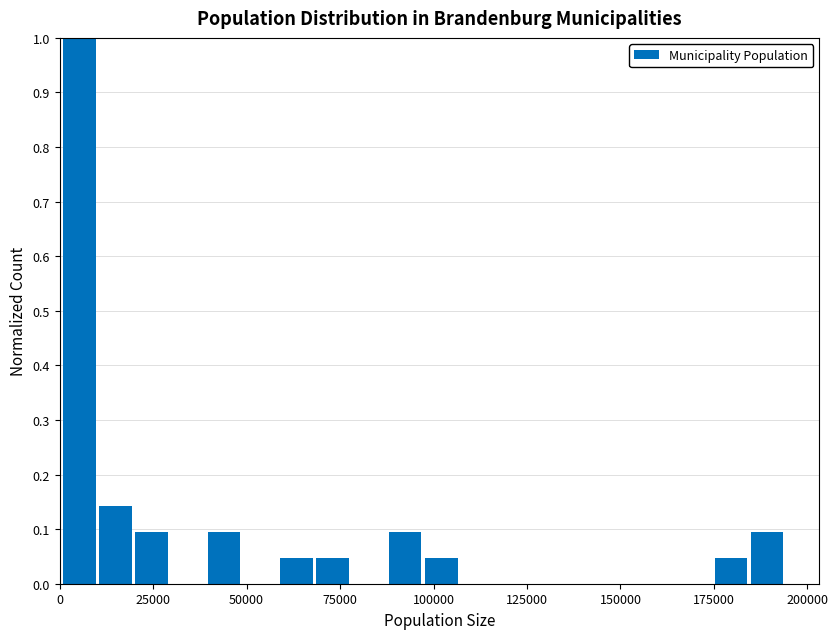

Around what value on the x-axis is the tallest bar? Give the approximate position of its centre, as read against the axis.

5000